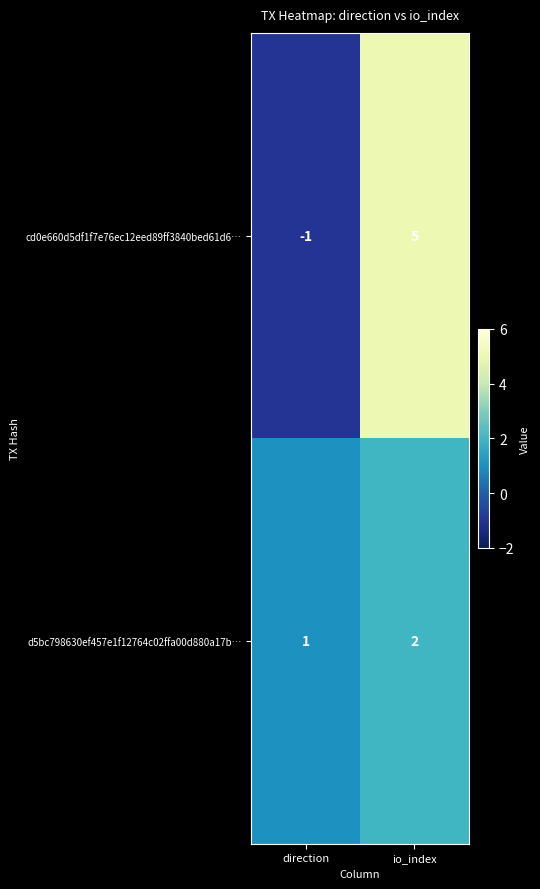

Which series has the largest range (max minus min)?

cd0e660d5df1f7e76ec12eed89ff3840bed61d6…